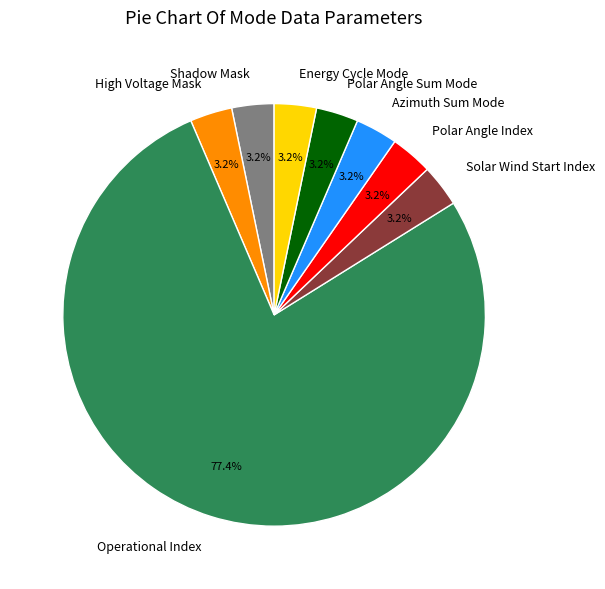

Which slice is the largest?

Operational Index